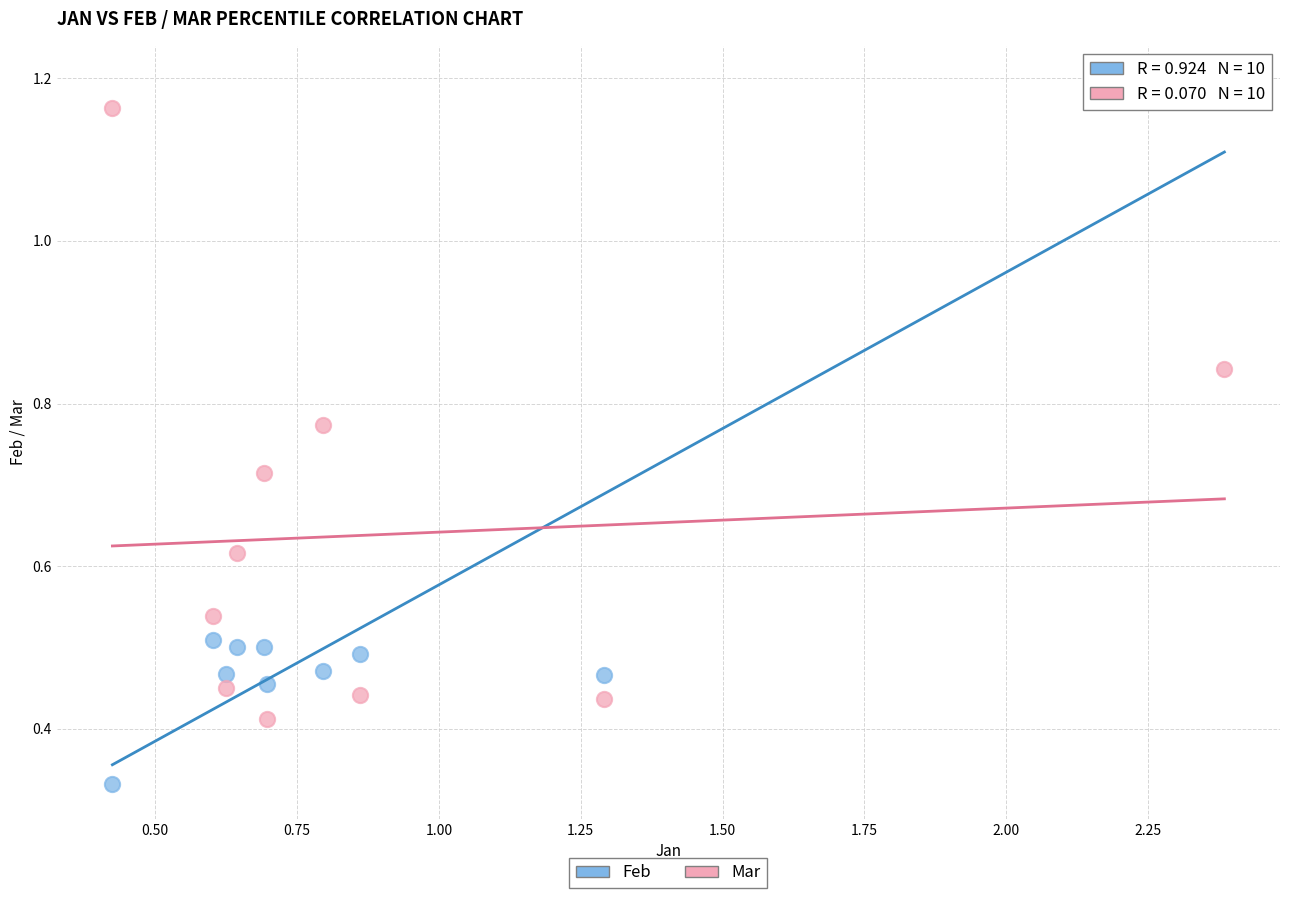

Across all data points, what is the range of X values (max minus min)?

2.0